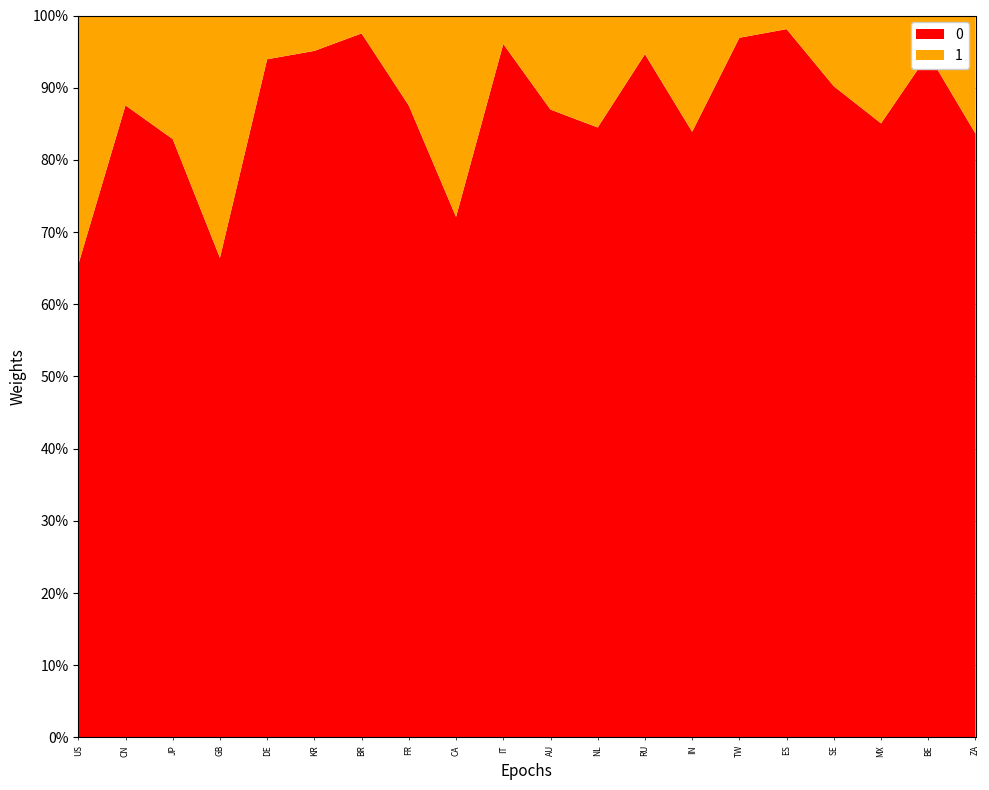

Reading left to right, what are all the values shown in this chart?

Advertised /32s: 1056215488	296115456	168476036	81155072	112215552	106918080	81348864	70417664	50765568	51821568	42159920	39669536	42743552	34777600	34417152	29675776	27100928	24534624	26953728	23394304
Unadvertised /32s: 556560960	42095104	34797180	41016088	7236224	5510976	2070016	10043440	19644416	2127168	6317776	7281600	2418688	6676480	1095424	570944	2945896	4310176	1525120	4576512